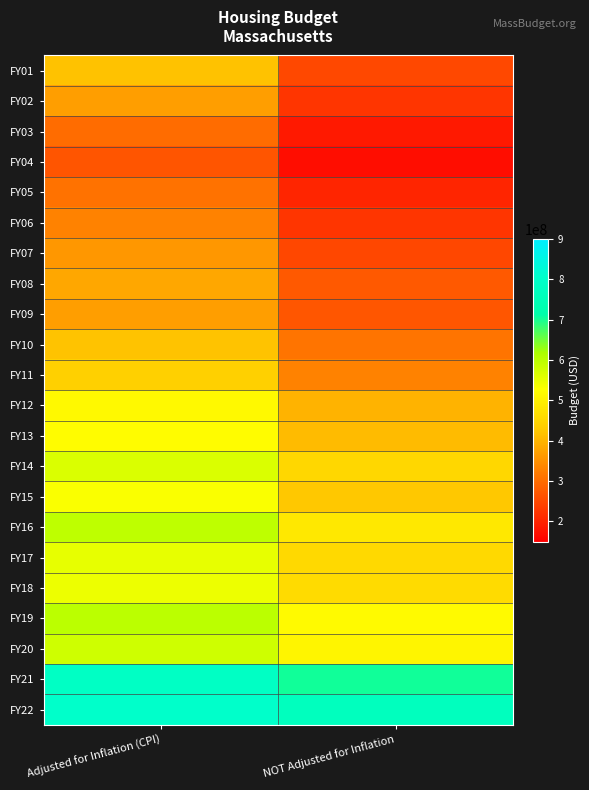

At which category is the sum across all series the highest?

Adjusted for Inflation (CPI)